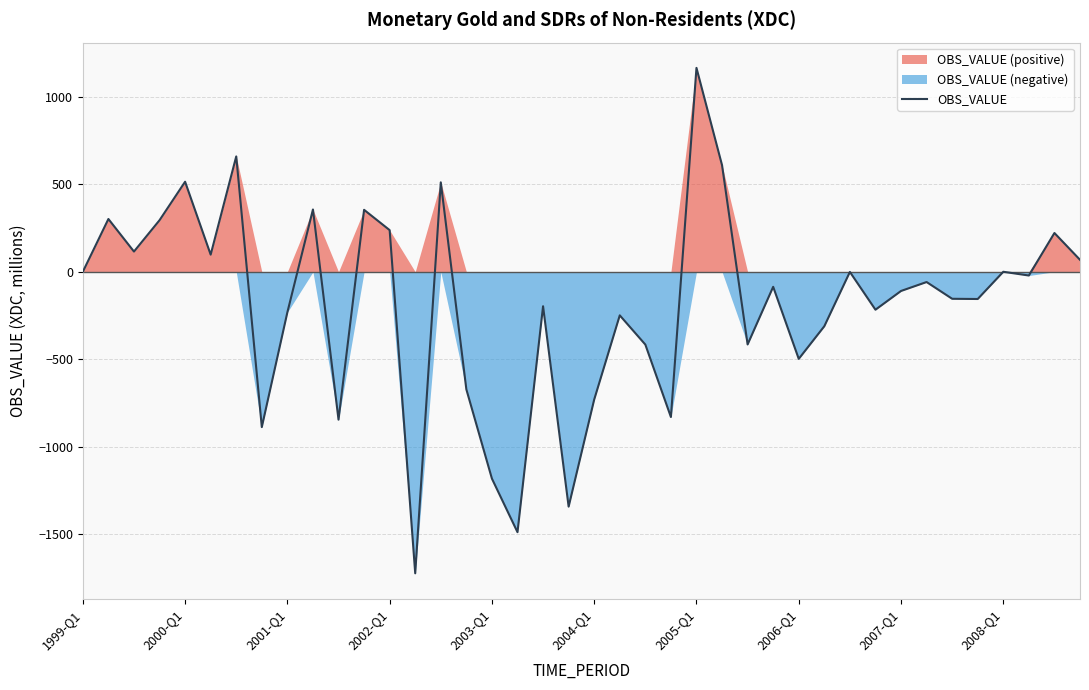

What is the greatest value displayed?

1165.0